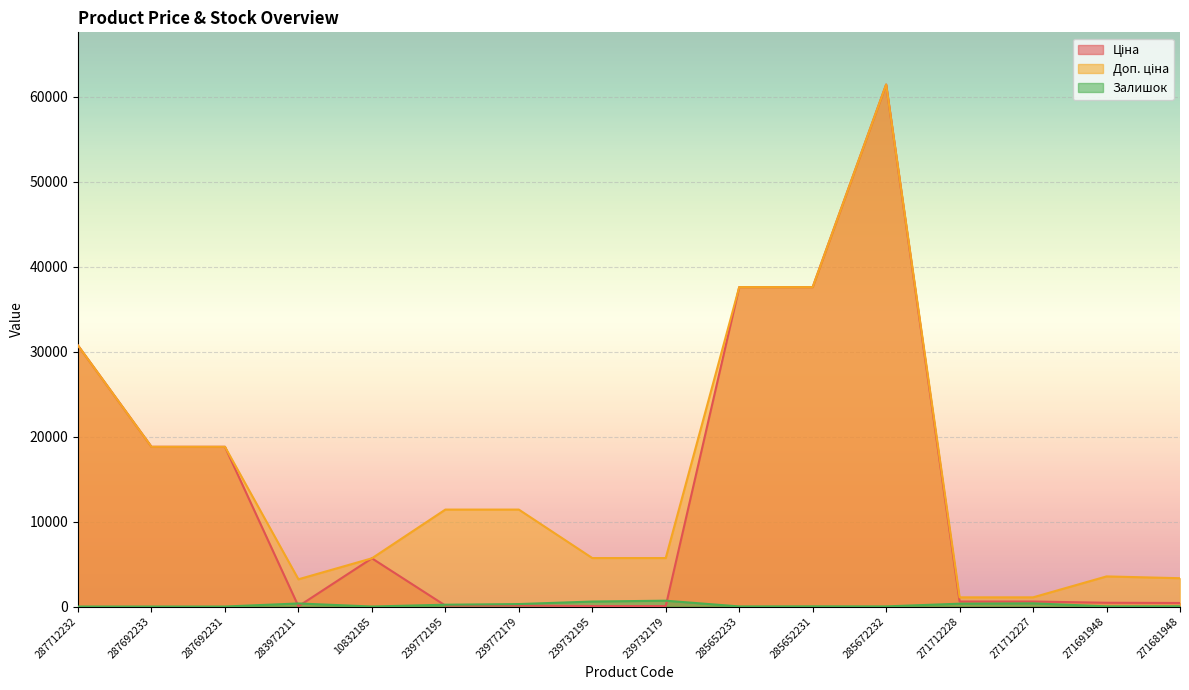

The Залишок series shows 40.6 at 285652231. True or false?

False